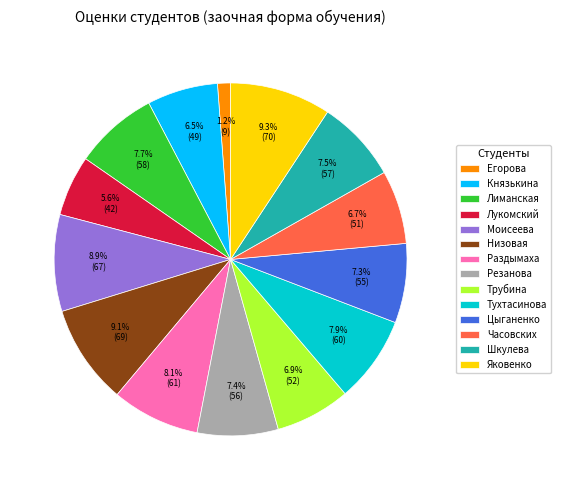

Count the number of slices in the pie.

14